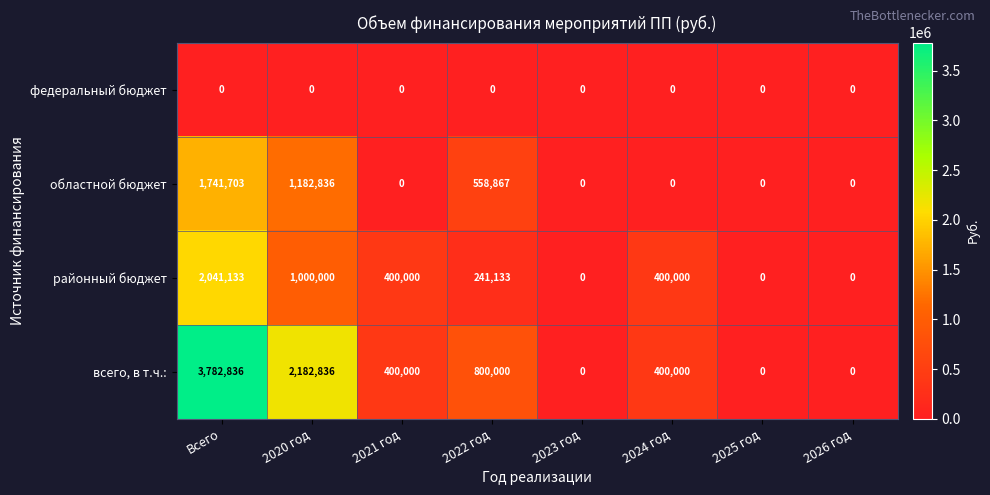

Which series has the largest range (max minus min)?

всего, в т.ч.: